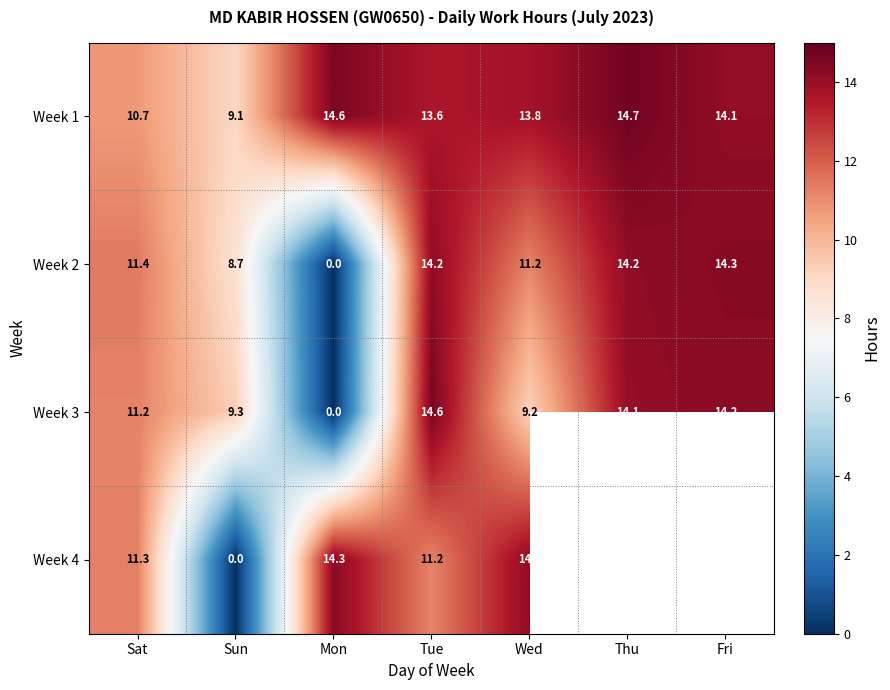

Rank the categories by Week 3 value from lowest to highest.

Mon, Wed, Sun, Sat, Thu, Fri, Tue